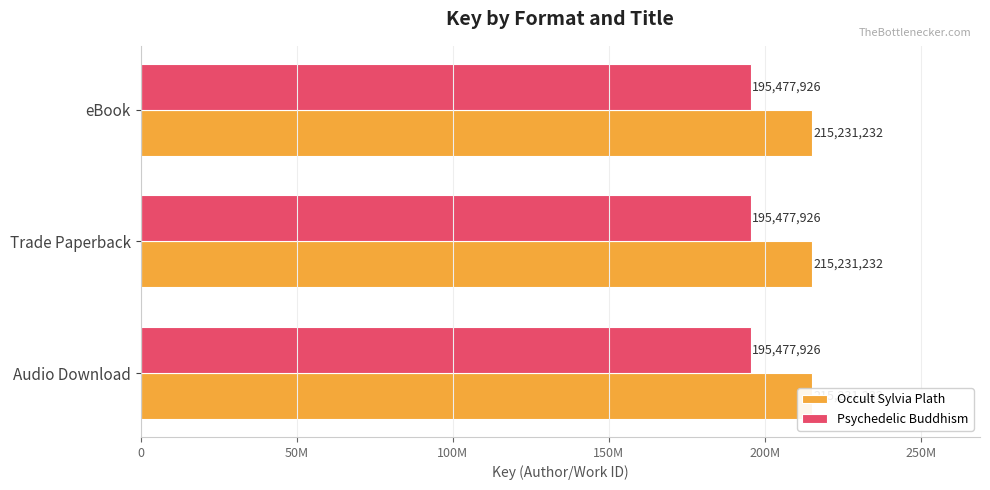

How many bars are there in total?

6